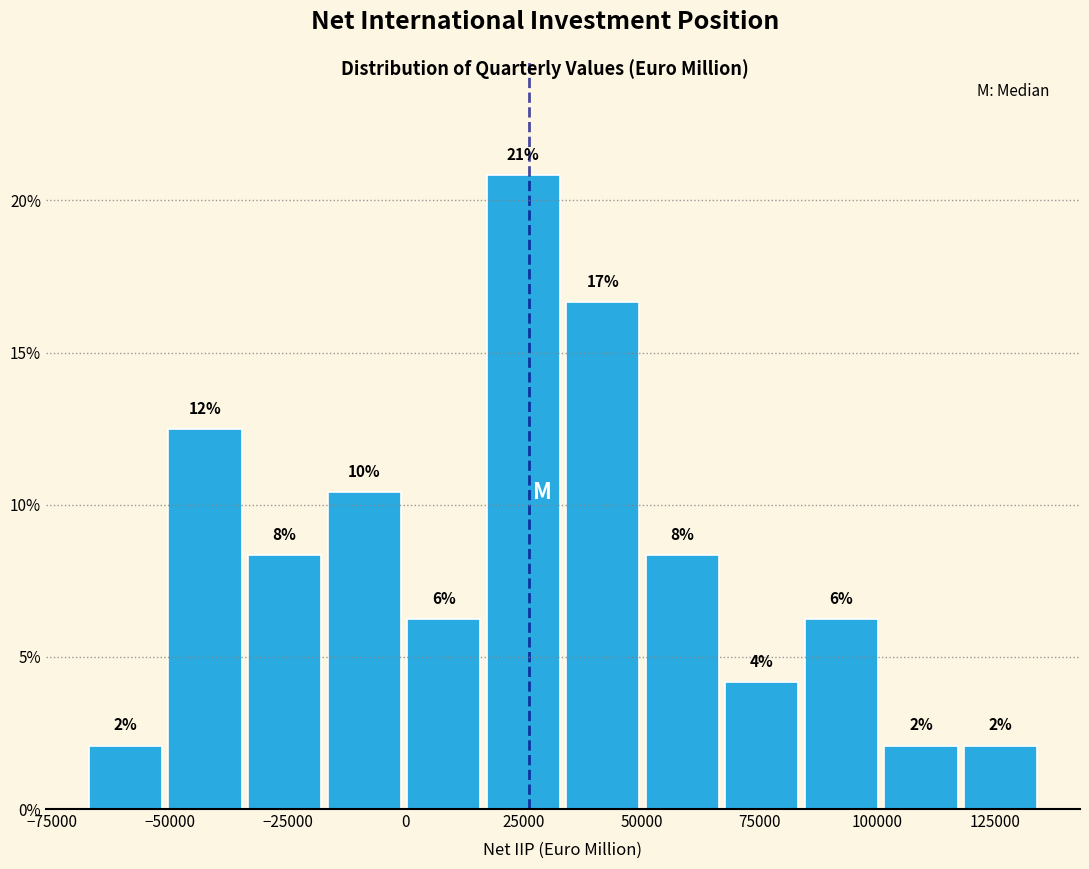

Around what value on the x-axis is the tallest bar? Give the approximate position of its centre, as read against the axis.

25000